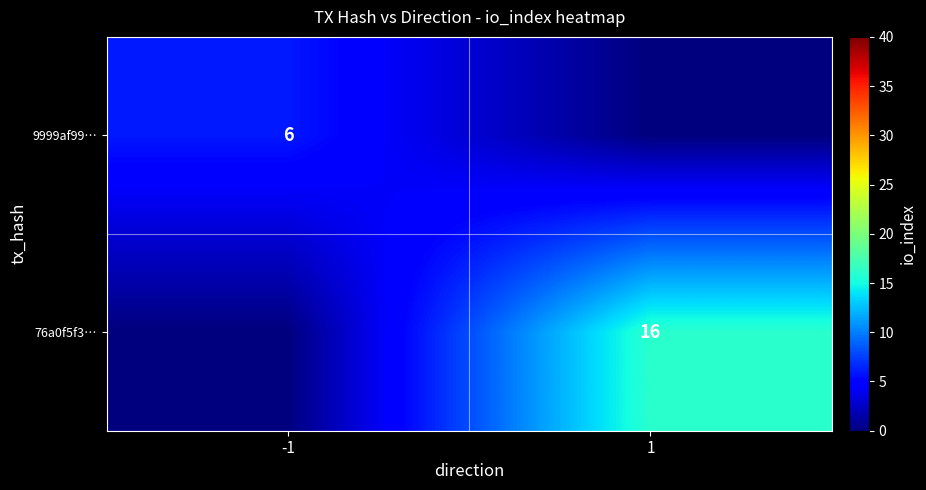

Is it true that 9999af99… equals 6 at -1?

True